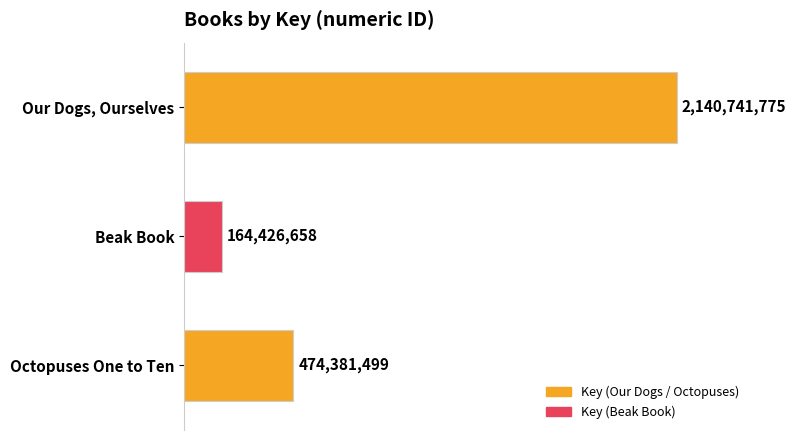

How many values are between 164426658 and 2140741775?

3